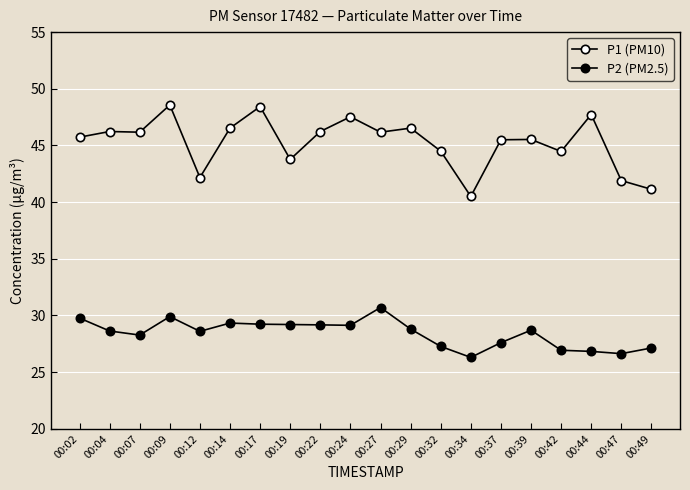

Where is the first local maximum for P1 (PM10)?

00:04